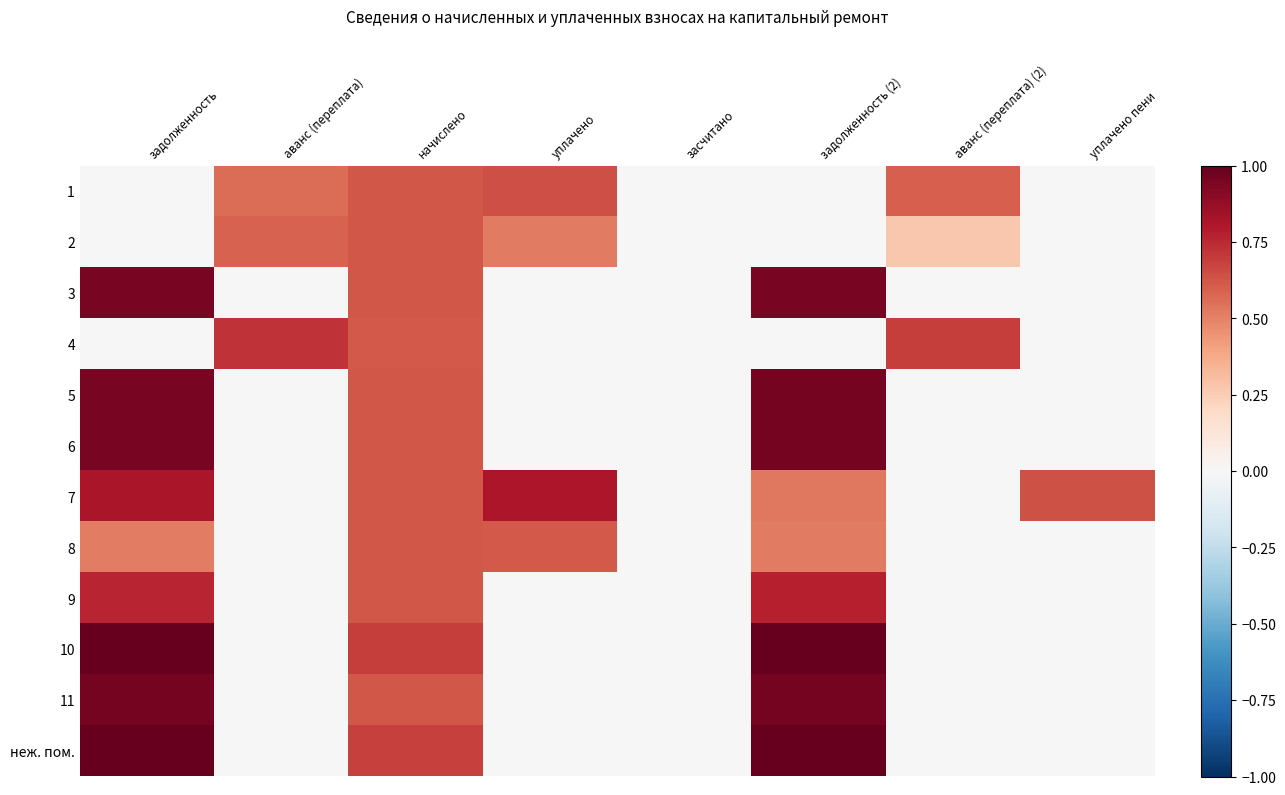

Reading left to right, extract all data points from this chart.

1: задолженность=0.5	аванс (переплата)=0.8	начислено=0.8	уплачено=0.8	засчитано=0.5	задолженность (2)=0.5	аванс (переплата) (2)=0.8	уплачено пени=0.5
2: задолженность=0.5	аванс (переплата)=0.8	начислено=0.8	уплачено=0.8	засчитано=0.5	задолженность (2)=0.5	аванс (переплата) (2)=0.6	уплачено пени=0.5
3: задолженность=1.0	аванс (переплата)=0.5	начислено=0.8	уплачено=0.5	засчитано=0.5	задолженность (2)=1.0	аванс (переплата) (2)=0.5	уплачено пени=0.5
4: задолженность=0.5	аванс (переплата)=0.9	начислено=0.8	уплачено=0.5	засчитано=0.5	задолженность (2)=0.5	аванс (переплата) (2)=0.8	уплачено пени=0.5
5: задолженность=1.0	аванс (переплата)=0.5	начислено=0.8	уплачено=0.5	засчитано=0.5	задолженность (2)=1.0	аванс (переплата) (2)=0.5	уплачено пени=0.5
6: задолженность=1.0	аванс (переплата)=0.5	начислено=0.8	уплачено=0.5	засчитано=0.5	задолженность (2)=1.0	аванс (переплата) (2)=0.5	уплачено пени=0.5
7: задолженность=0.9	аванс (переплата)=0.5	начислено=0.8	уплачено=0.9	засчитано=0.5	задолженность (2)=0.8	аванс (переплата) (2)=0.5	уплачено пени=0.8
8: задолженность=0.8	аванс (переплата)=0.5	начислено=0.8	уплачено=0.8	засчитано=0.5	задолженность (2)=0.8	аванс (переплата) (2)=0.5	уплачено пени=0.5
9: задолженность=0.9	аванс (переплата)=0.5	начислено=0.8	уплачено=0.5	засчитано=0.5	задолженность (2)=0.9	аванс (переплата) (2)=0.5	уплачено пени=0.5
10: задолженность=1.0	аванс (переплата)=0.5	начислено=0.8	уплачено=0.5	засчитано=0.5	задолженность (2)=1.0	аванс (переплата) (2)=0.5	уплачено пени=0.5
11: задолженность=1.0	аванс (переплата)=0.5	начислено=0.8	уплачено=0.5	засчитано=0.5	задолженность (2)=1.0	аванс (переплата) (2)=0.5	уплачено пени=0.5
неж. пом.: задолженность=1.0	аванс (переплата)=0.5	начислено=0.8	уплачено=0.5	засчитано=0.5	задолженность (2)=1.0	аванс (переплата) (2)=0.5	уплачено пени=0.5